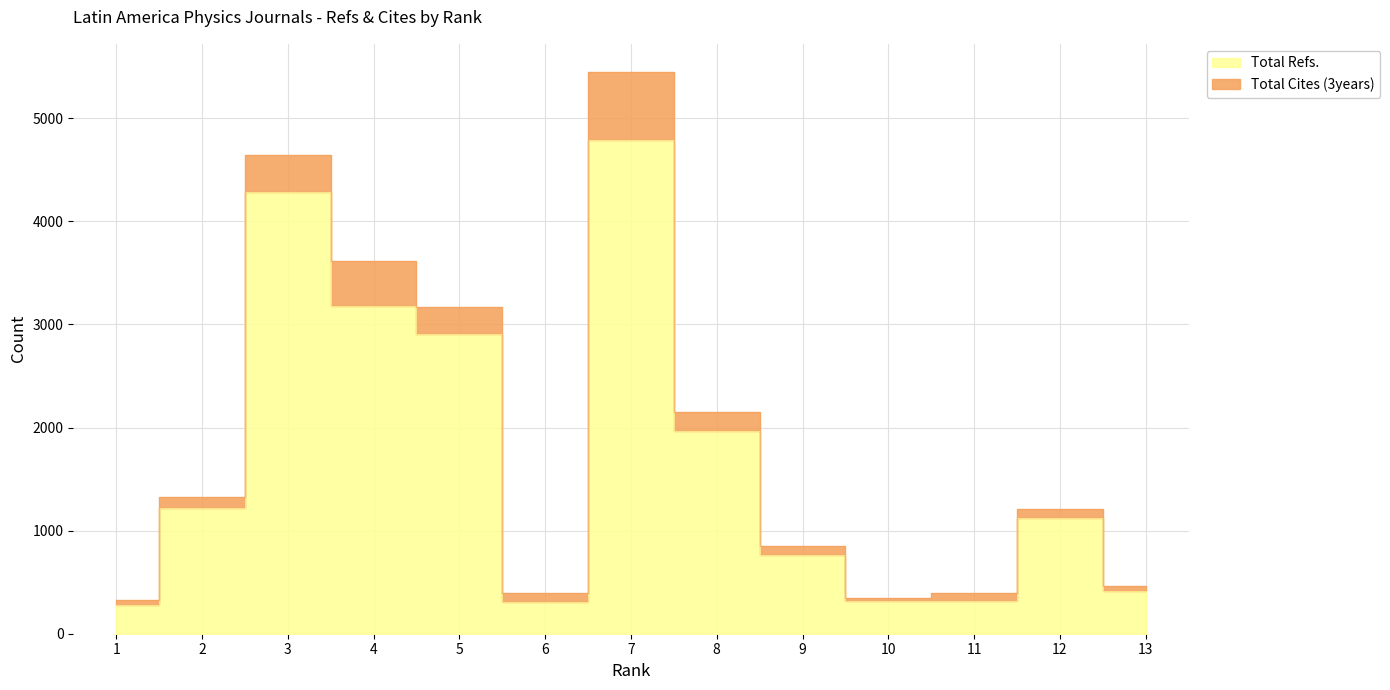

True or false: the data shows 2838 at 8.

False